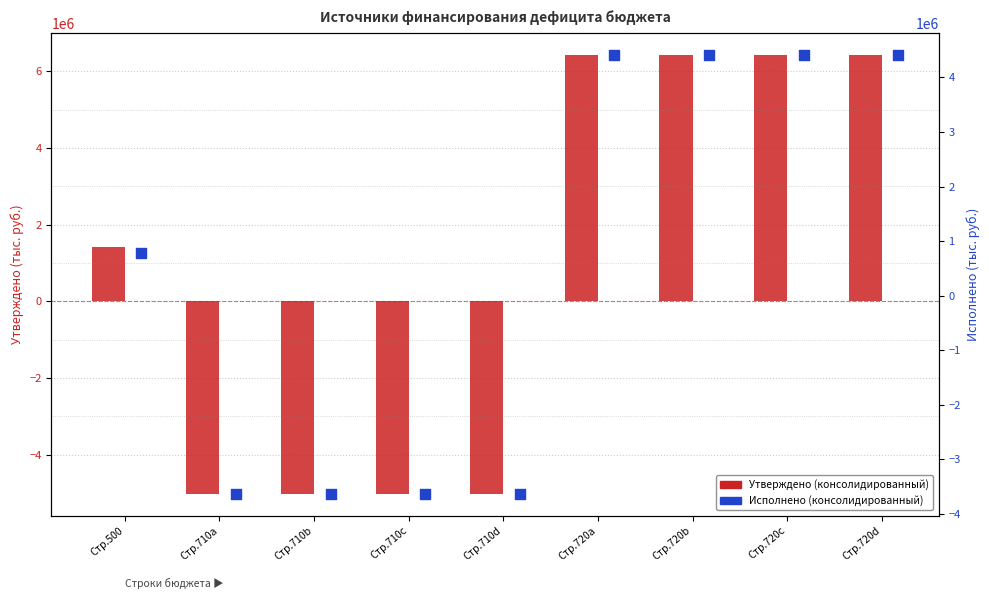

At how many categories does at least one series exceed -990668?

5